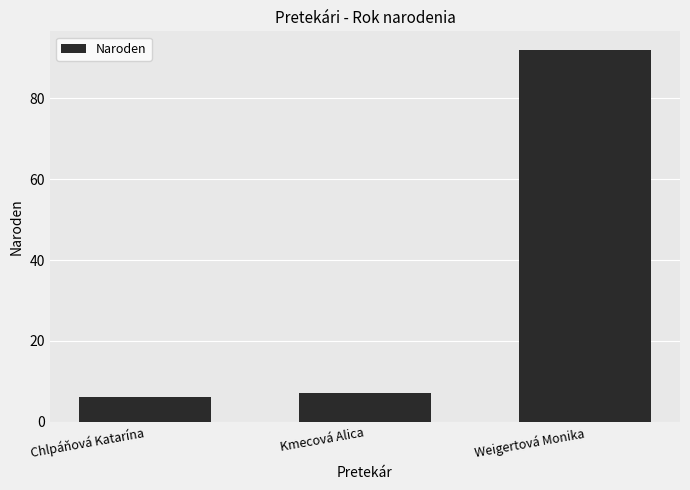

Reading left to right, extract all data points from this chart.

6	7	92